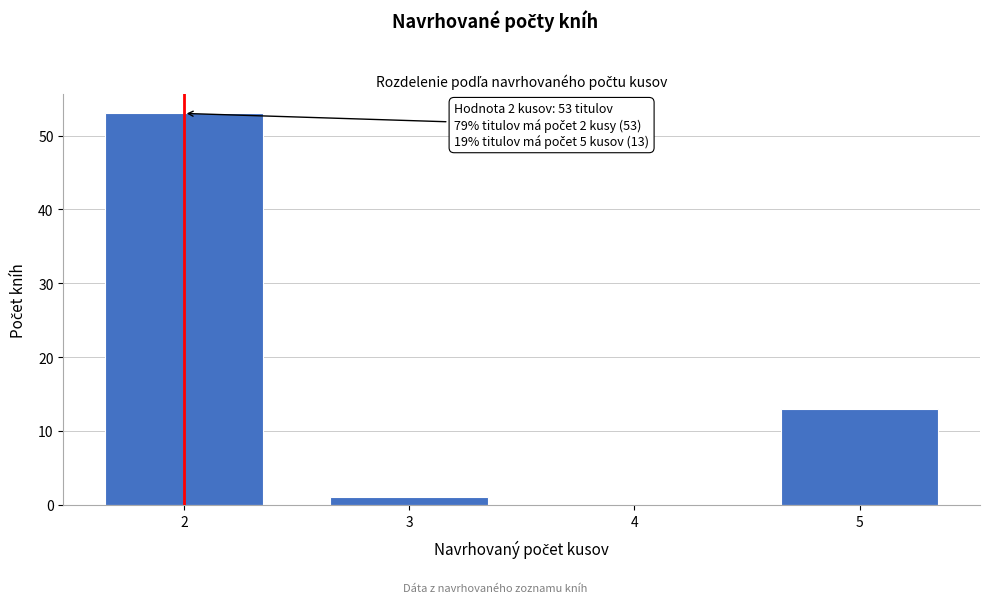

Over which range of the x-axis is the bar tallest?

1.5 to 2.5